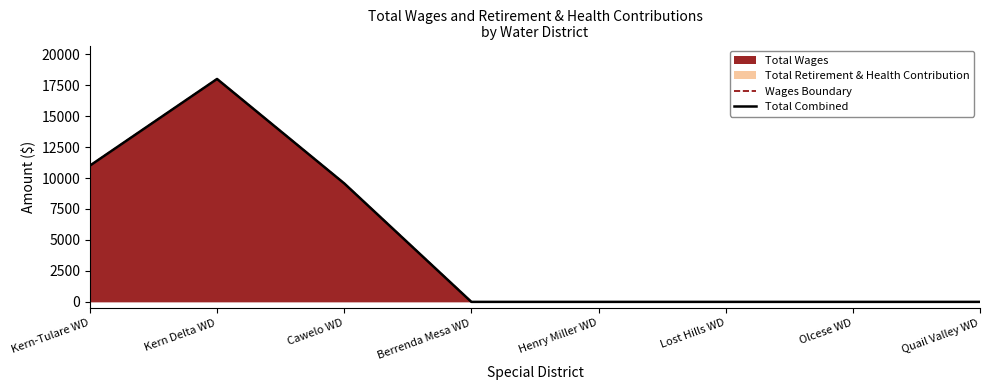

What position from the left is Henry Miller WD?

5